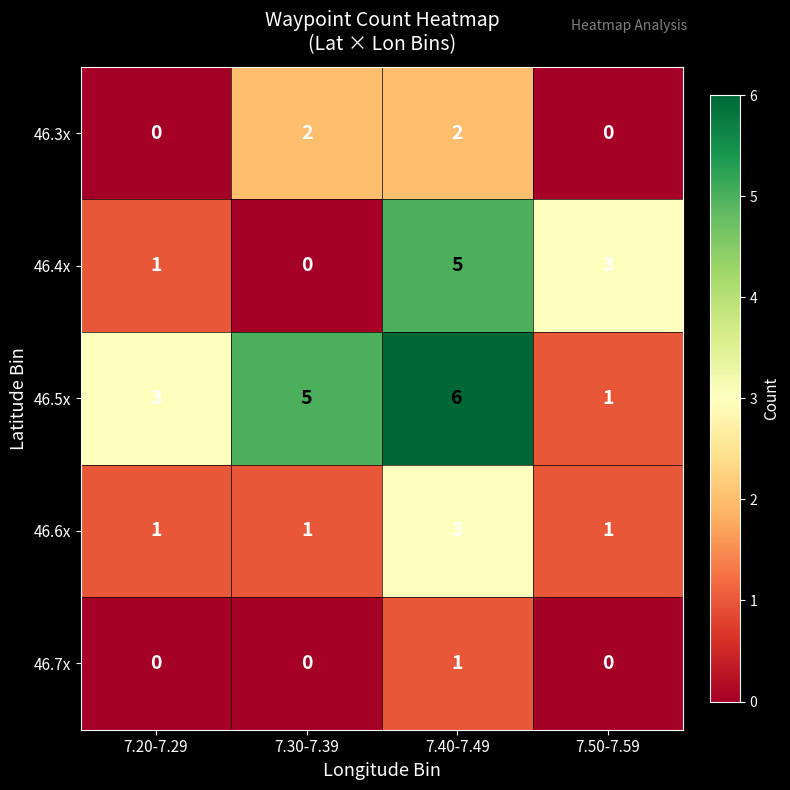

What is the difference between the maximum and minimum values in the 46.5x series?

5